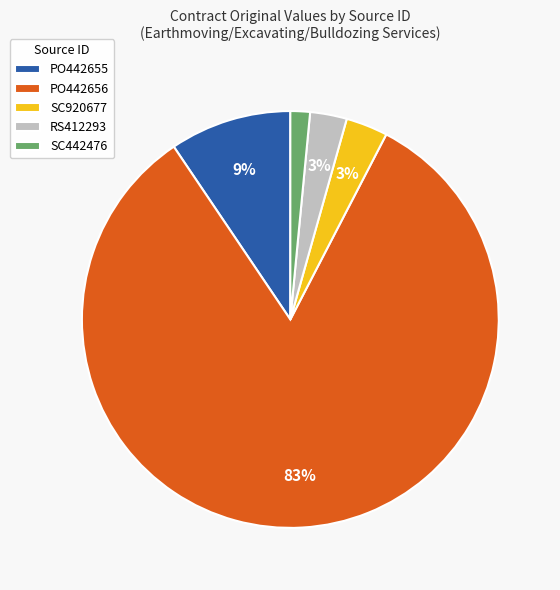

How many segments does this pie chart have?

5